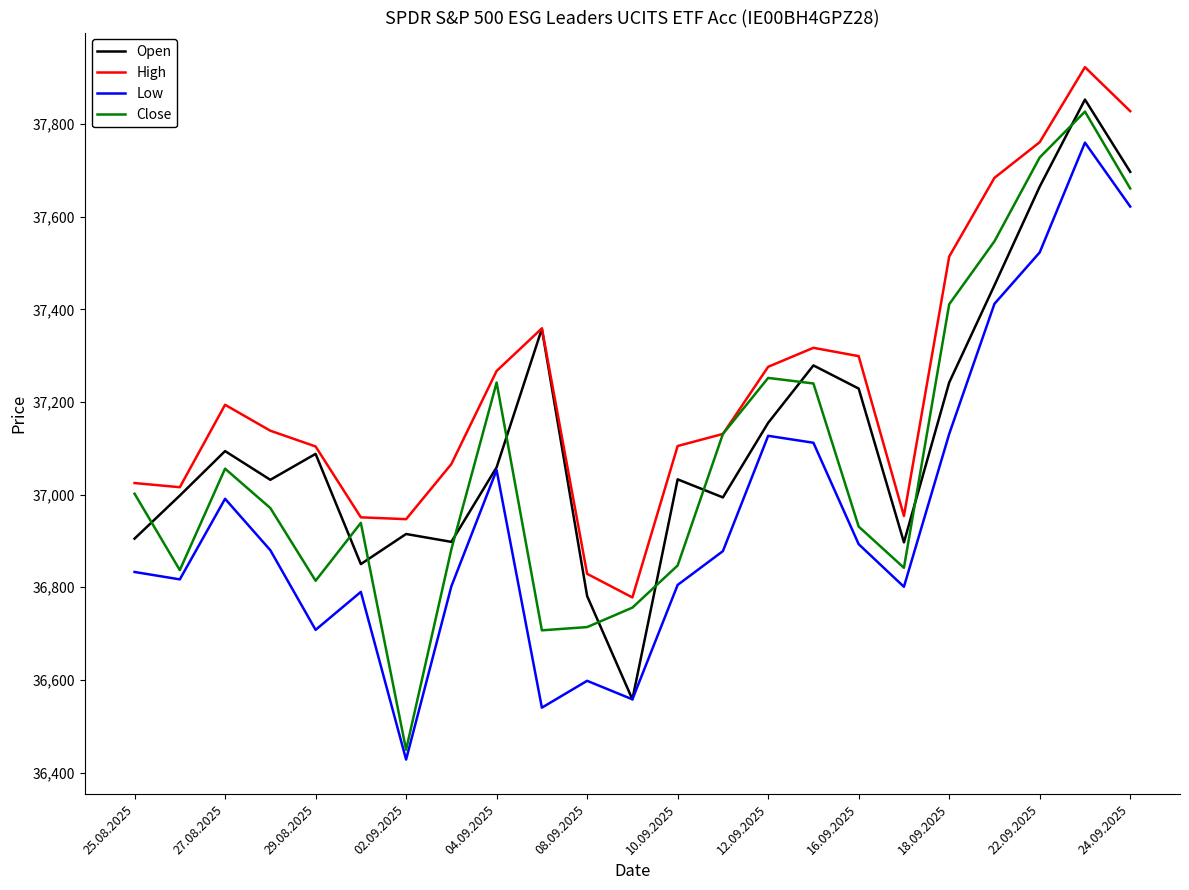

Which series has the widest spread of values?

Close